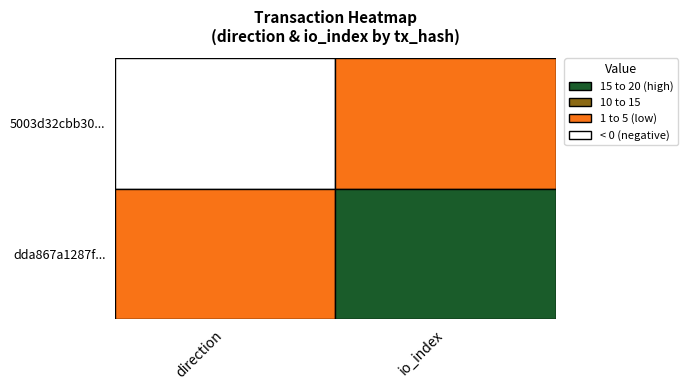

Rank the categories by 5003d32cbb30d34bb8c00d6fd19ce59fd4f9dc6 value from highest to lowest.

1, 0